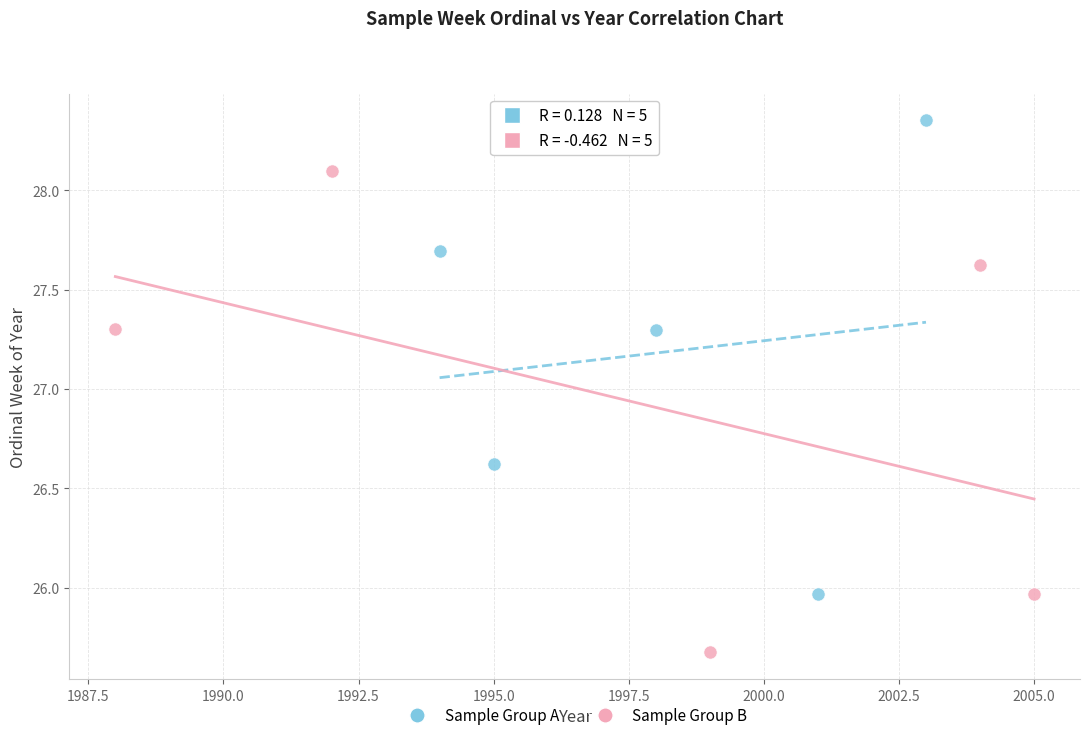

Which series reaches the minimum Y coordinate?

Sample Group B